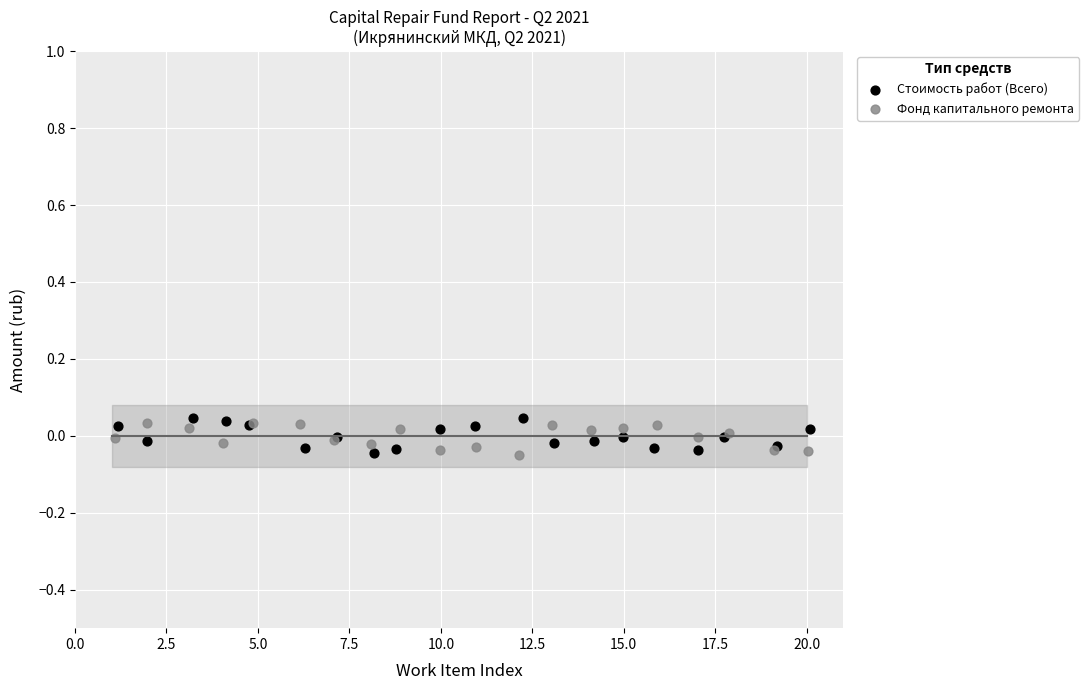

What are all the series names shown in the legend?

Стоимость работ (Всего), Фонд капитального ремонта